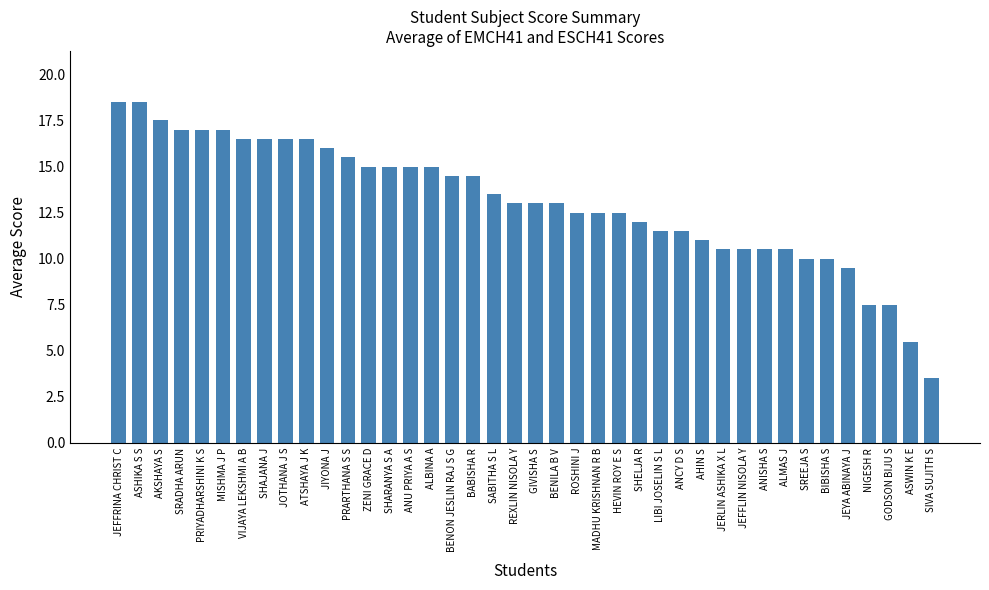

Reading left to right, list all the values displayed in this chart.

JEFFRINA CHRIST C=18.5	ASHIKA S S=18.5	AKSHAYA S=17.5	SRADHA ARUN=17.0	PRIYADHARSHINI K S=17.0	MISHMA J P=17.0	VIJAYA LEKSHMI A B=16.5	SHAJANA J=16.5	JOTHANA J S=16.5	ATSHAYA J K=16.5	JIYONA J=16.0	PRARTHANA S S=15.5	ZENI GRACE D=15.0	SHARANYA S A=15.0	ANU PRIYA A S=15.0	ALBINA A=15.0	BENON JESLIN RAJ S G=14.5	BABISHA R=14.5	SABITHA S L=13.5	REXLIN NISOLA Y=13.0	GIVISHA S=13.0	BENILA B V=13.0	ROSHINI J=12.5	MADHU KRISHNAN R B=12.5	HEVIN ROY E S=12.5	SHELJA R=12.0	LIBI JOSELIN S L=11.5	ANCY D S=11.5	AHIN S=11.0	JERLIN ASHIKA X L=10.5	JEFFLIN NISOLA Y=10.5	ANISHA S=10.5	ALMAS J=10.5	SREEJA S=10.0	BIBISHA S=10.0	JEYA ABINAYA J=9.5	NIGESH R=7.5	GODSON BIJU S=7.5	ASWIN K E=5.5	SIVA SUJITH S=3.5